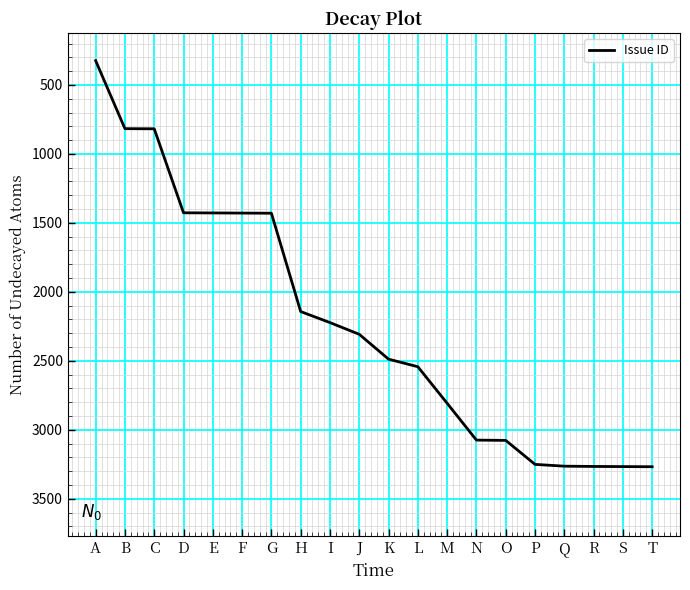

What is the difference between the maximum and minimum values?

2944